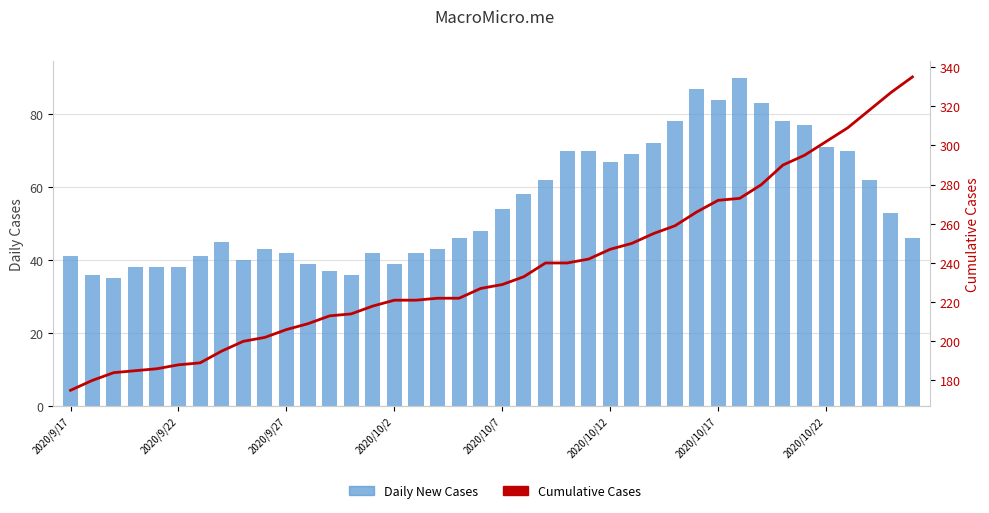

Does the chart contain any negative values?

No